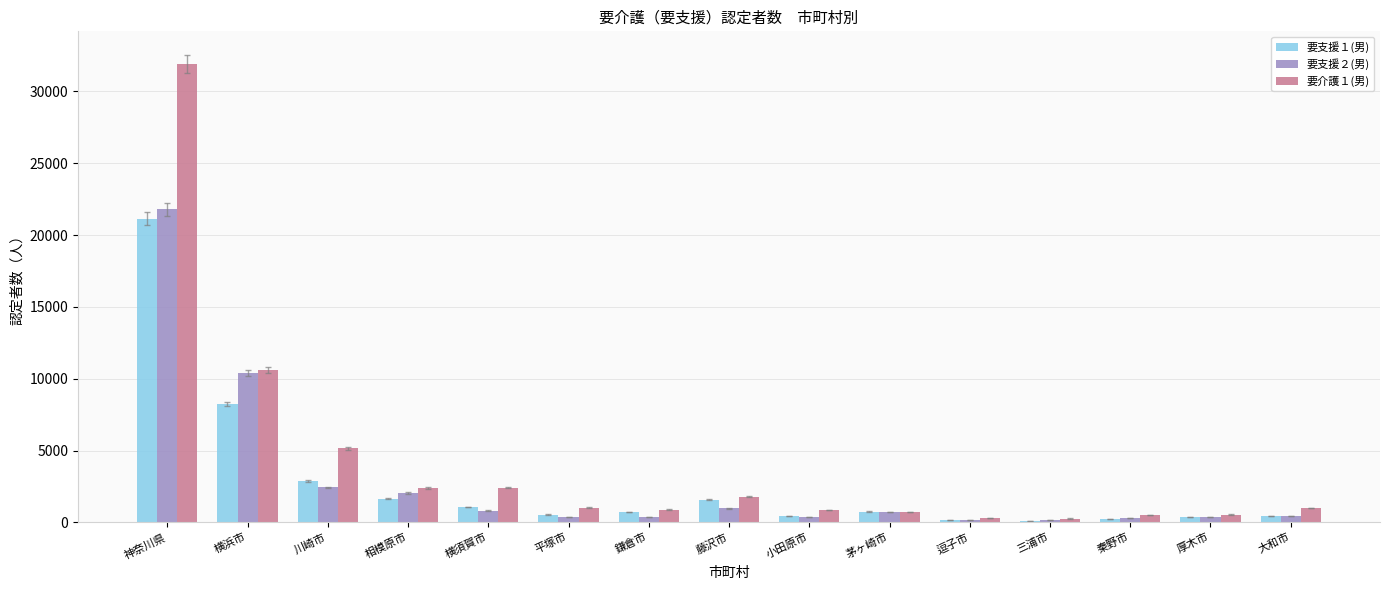

Which series has the largest range (max minus min)?

要介護１(男)